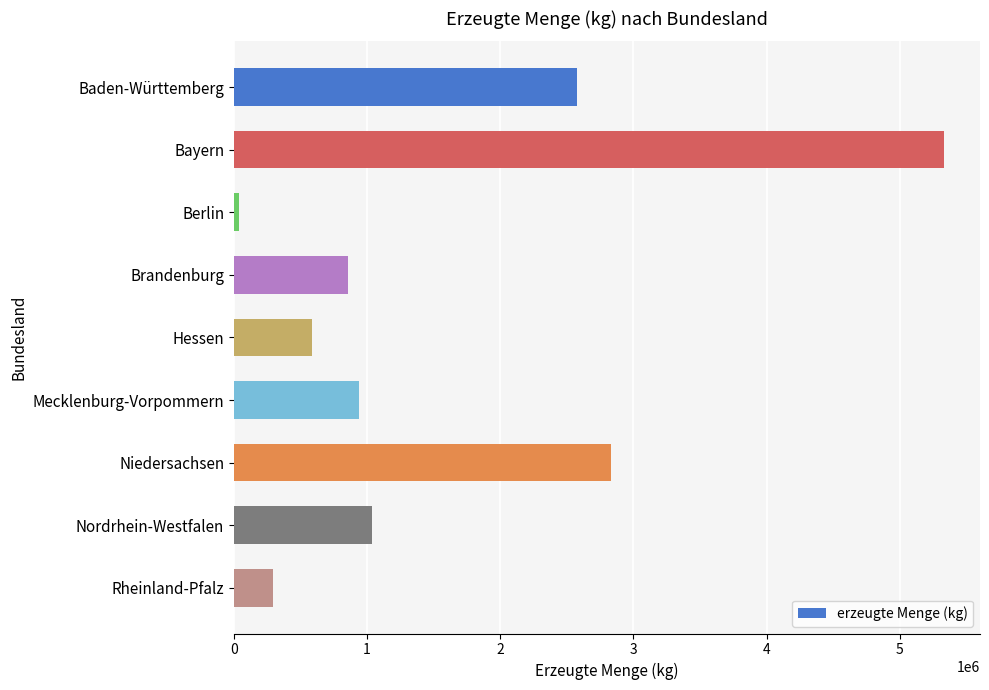

List the labels in order of value, smallest first.

Berlin, Rheinland-Pfalz, Hessen, Brandenburg, Mecklenburg-Vorpommern, Nordrhein-Westfalen, Baden-Württemberg, Niedersachsen, Bayern